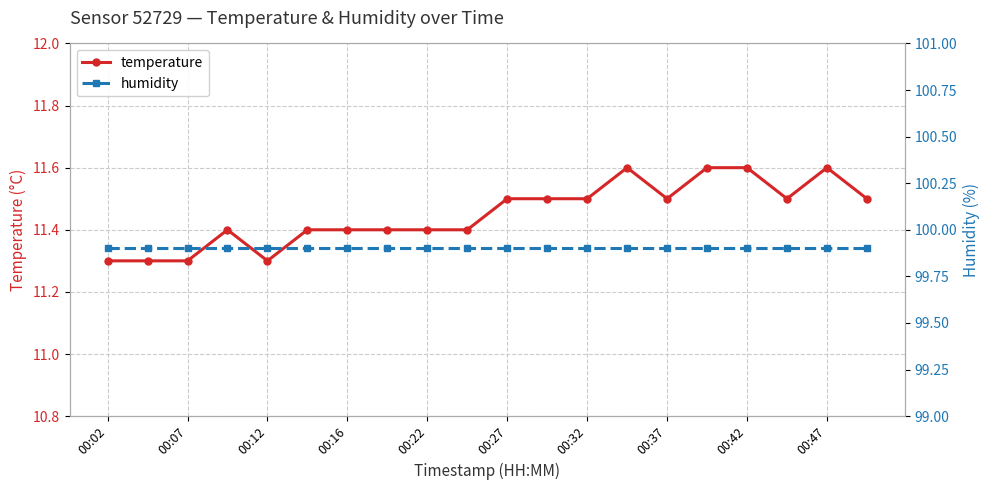

What is the minimum value for temperature?

11.3